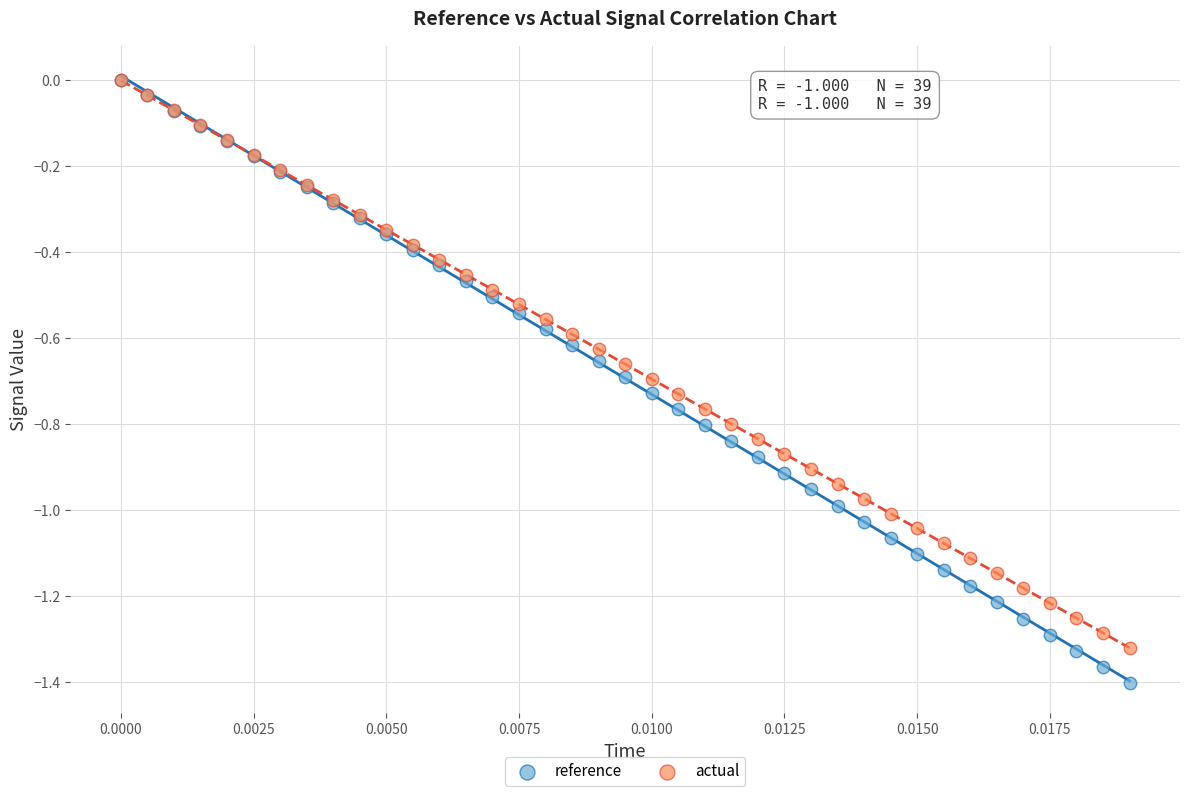

Which series has the largest Y range (max minus min)?

reference